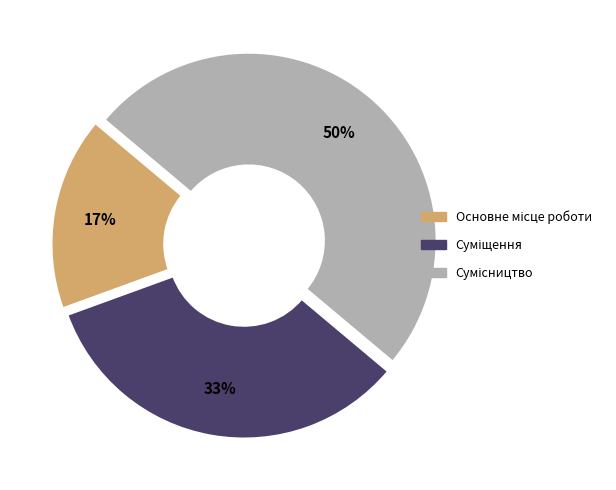

To the nearest percent, what is the average slice percentage?

33%